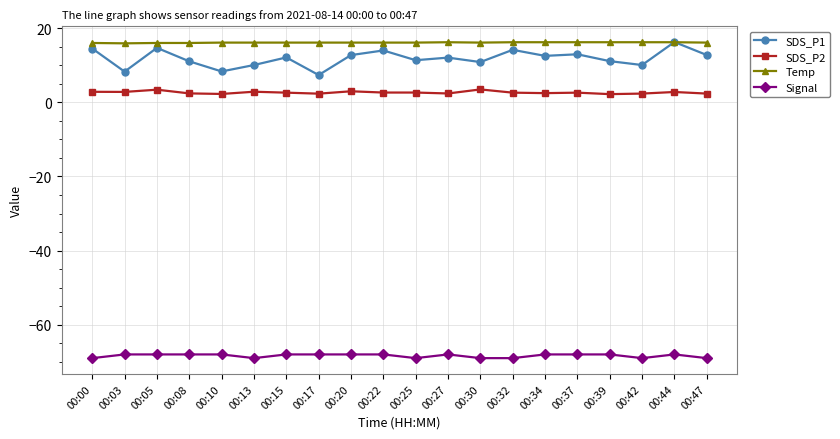

What is the total value across all series at 00:34?

-36.8